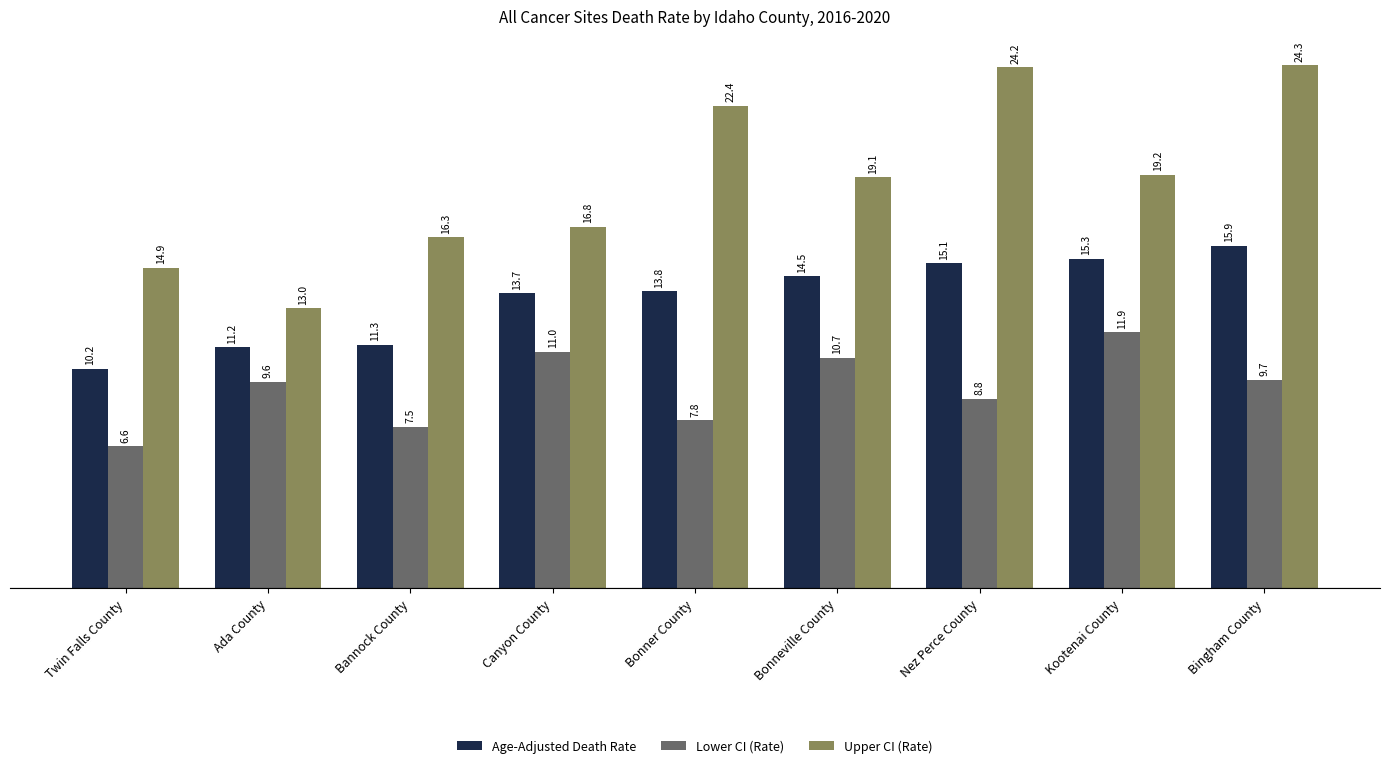

What is the label of the 4th bar from the right?

Bonneville County